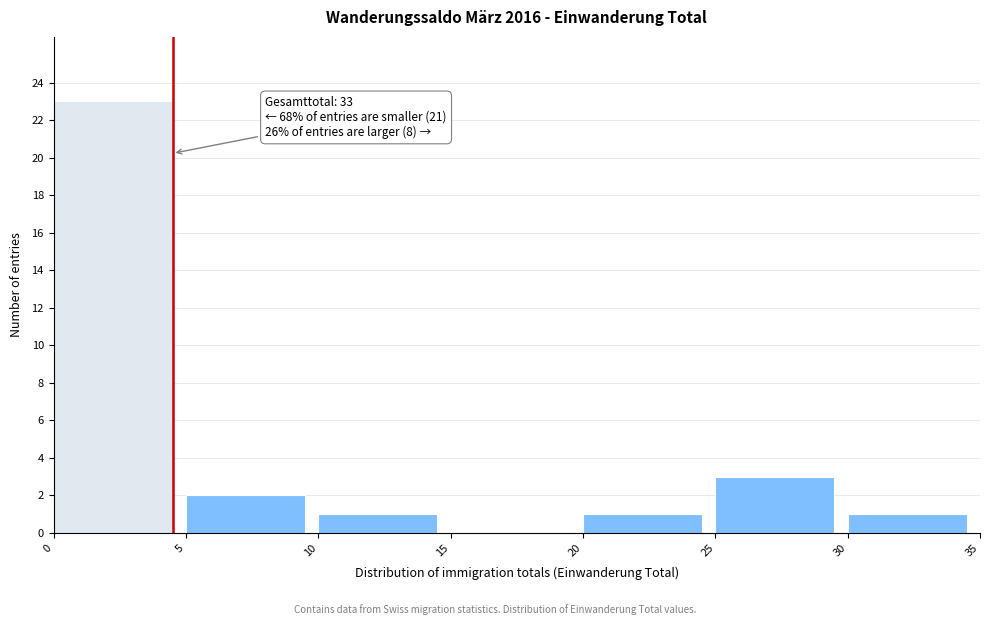

Which range on the x-axis has the tallest bar?

0 to 5